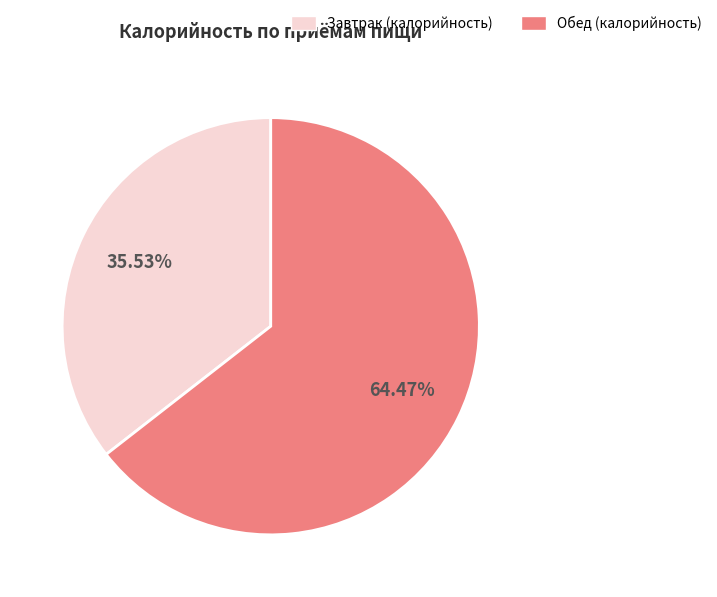

To the nearest percent, what is the difference between the largest and smallest slice percentages?

29%